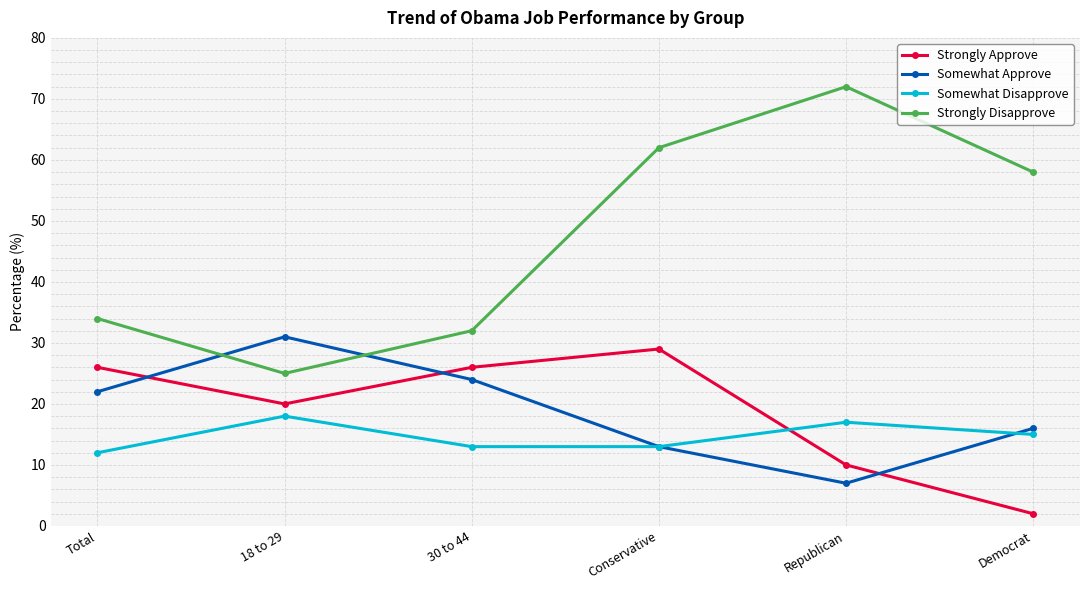

List the series in order of their peak value, lowest first.

Somewhat Disapprove, Strongly Approve, Somewhat Approve, Strongly Disapprove